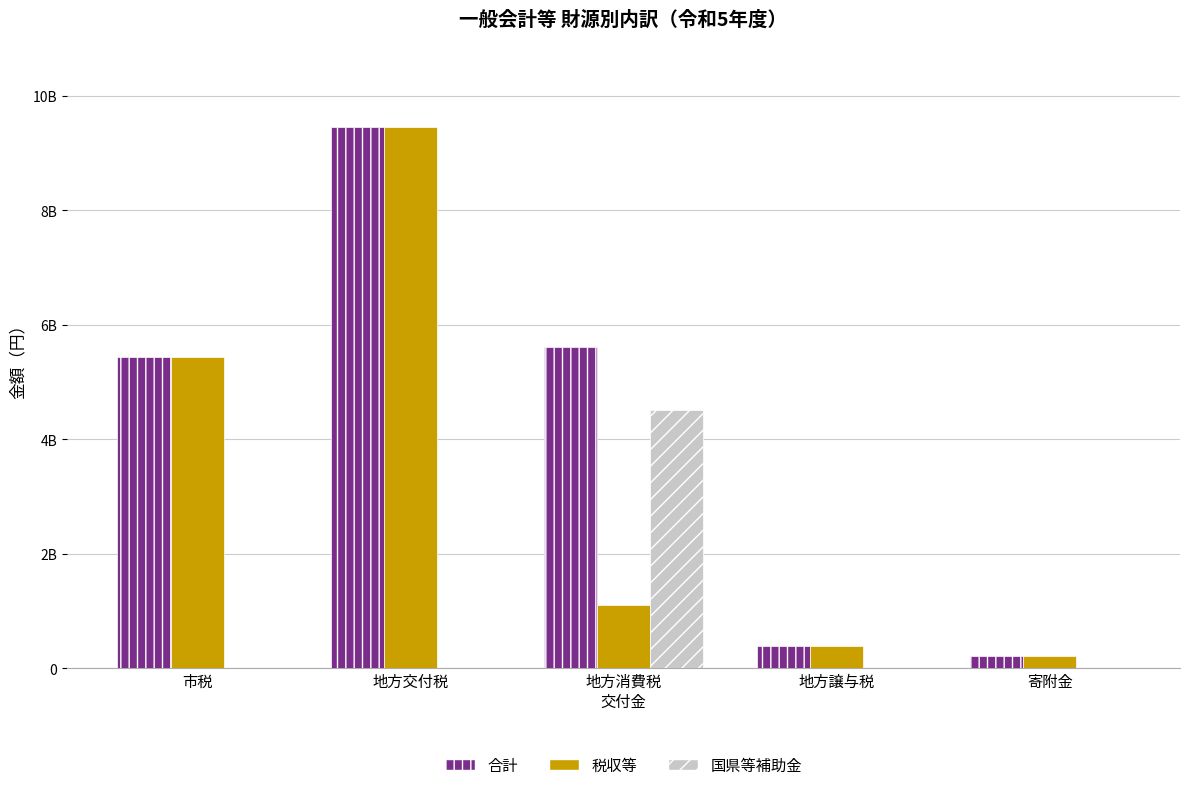

What is the highest value of the 合計 series?

9464256000